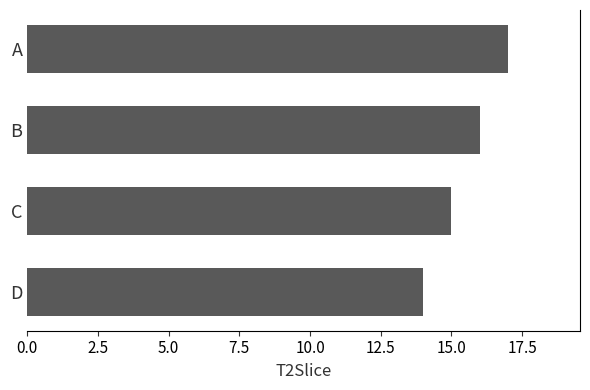

How many categories are shown in the chart?

4